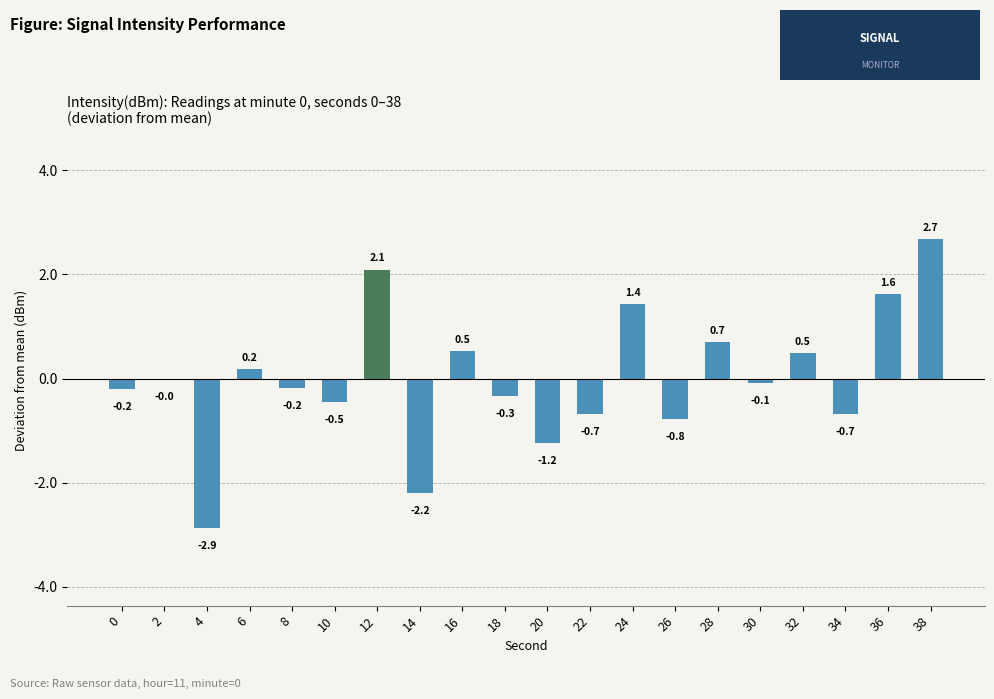

True or false: the data shows -0.7 at 34.

True